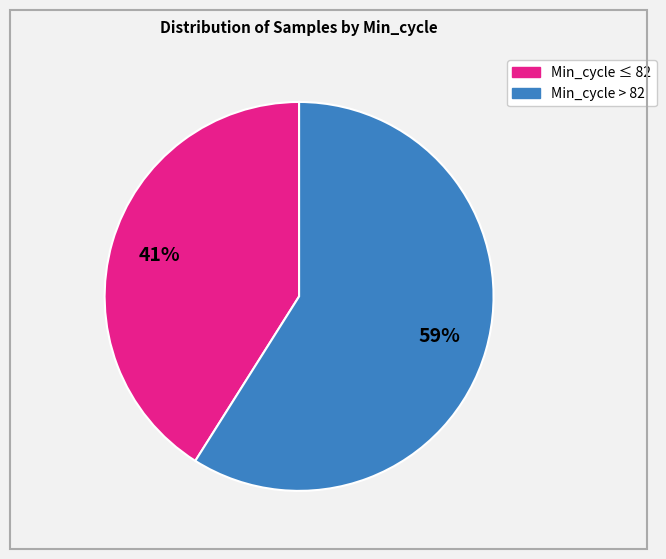

Is there a majority slice in this chart?

Yes